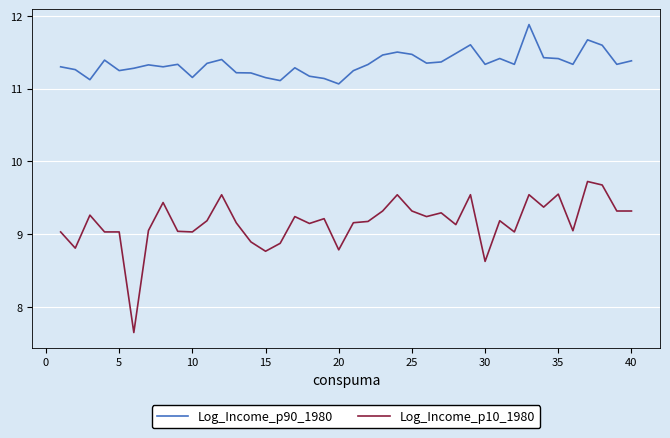

List the series in order of their overall mean, highest first.

Log_Income_p90_1980, Log_Income_p10_1980